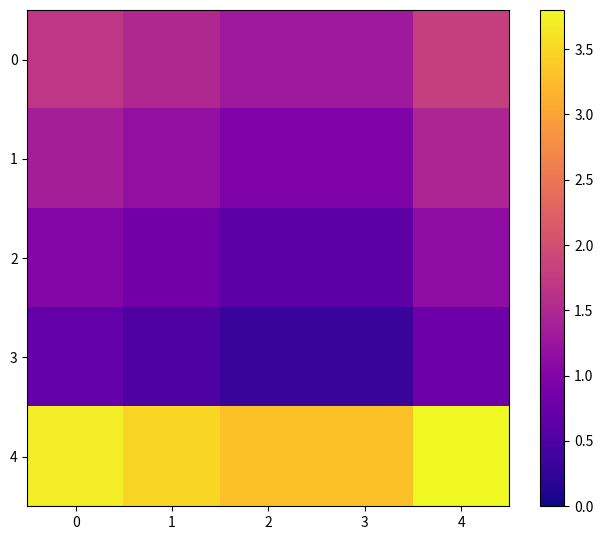

What is the total value across all series at 0?

8.5